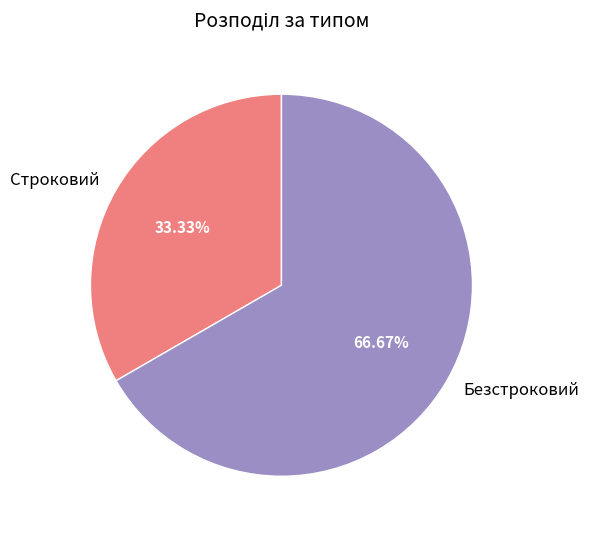

Which has a higher value, Строковий or Безстроковий?

Безстроковий